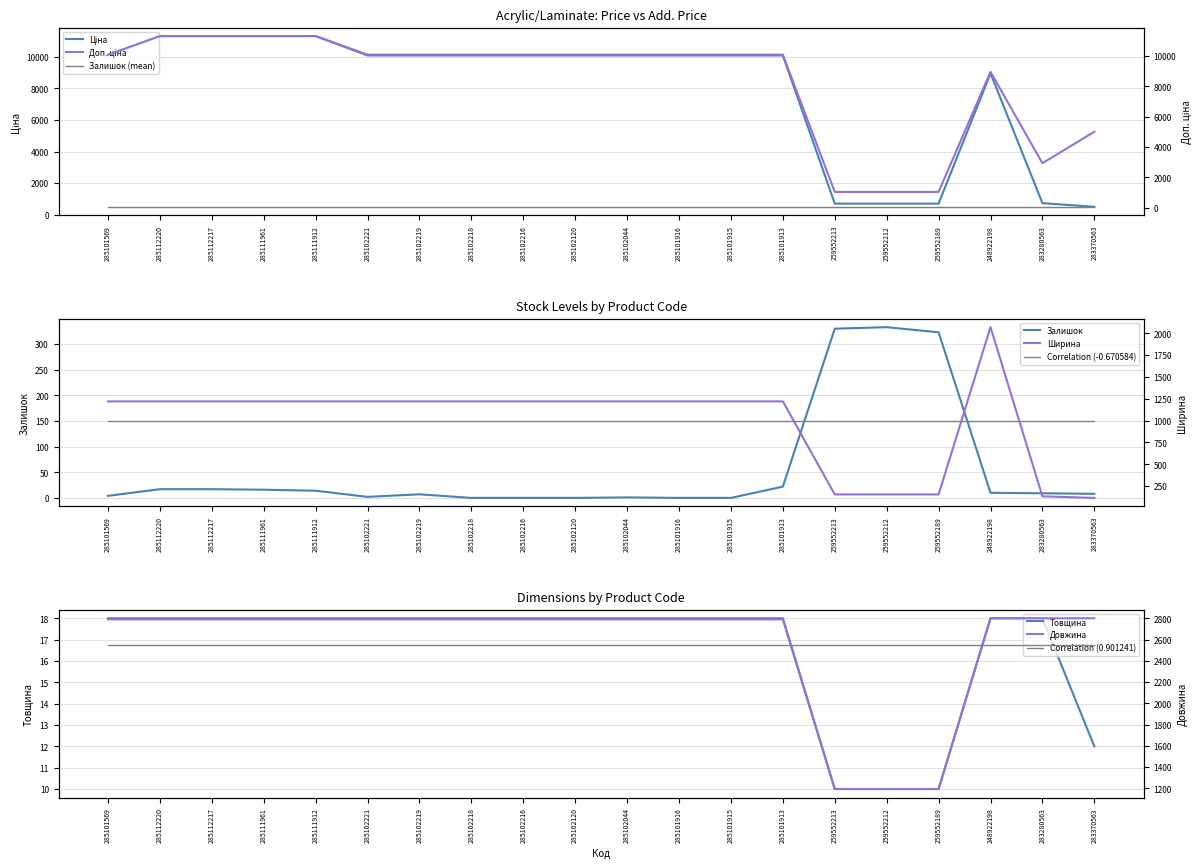

Does the chart have visible grid lines?

Yes